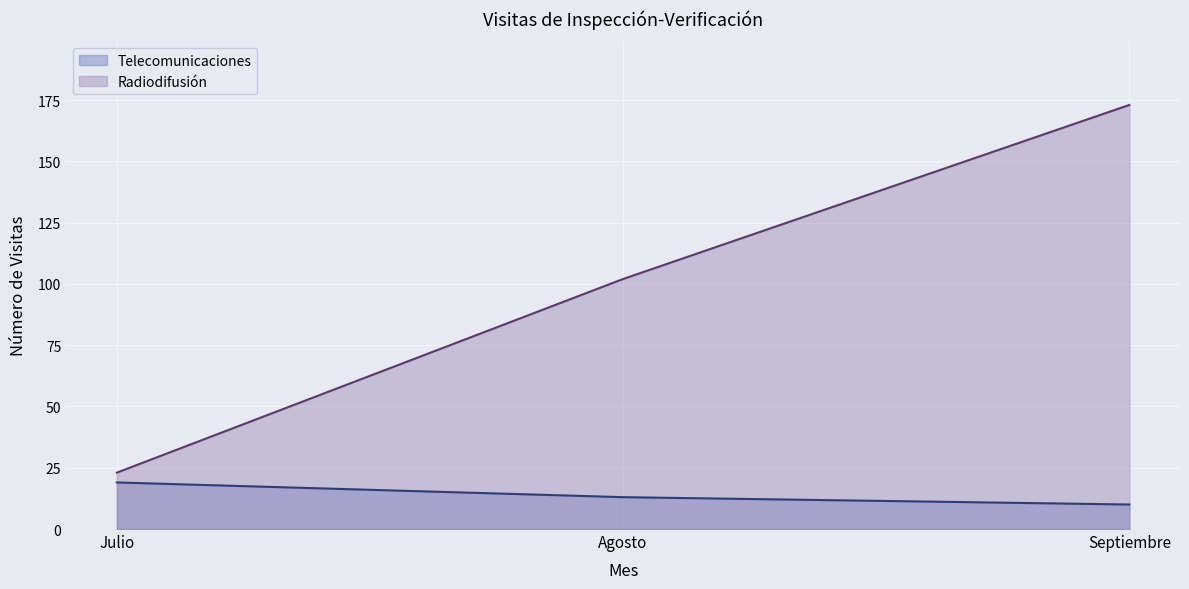

Between Julio and Agosto, which is larger?

Julio